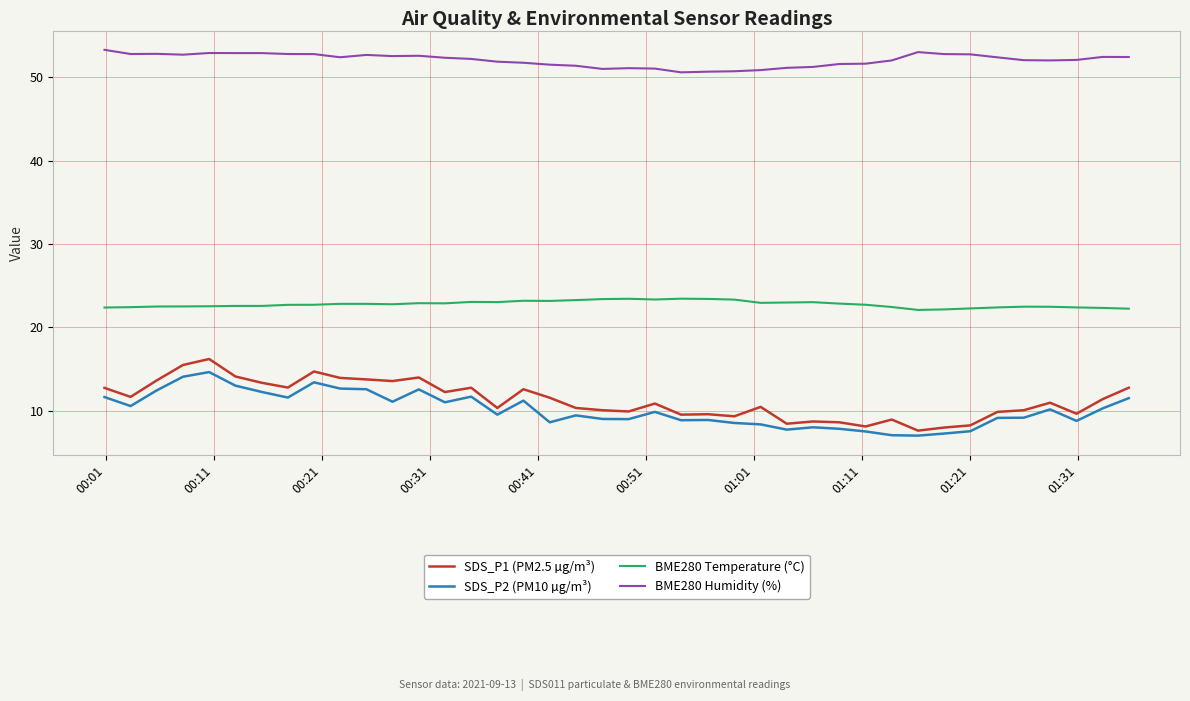

True or false: SDS_P1 (PM2.5 µg/m³) and BME280 Temperature (°C) cross at least once.

False